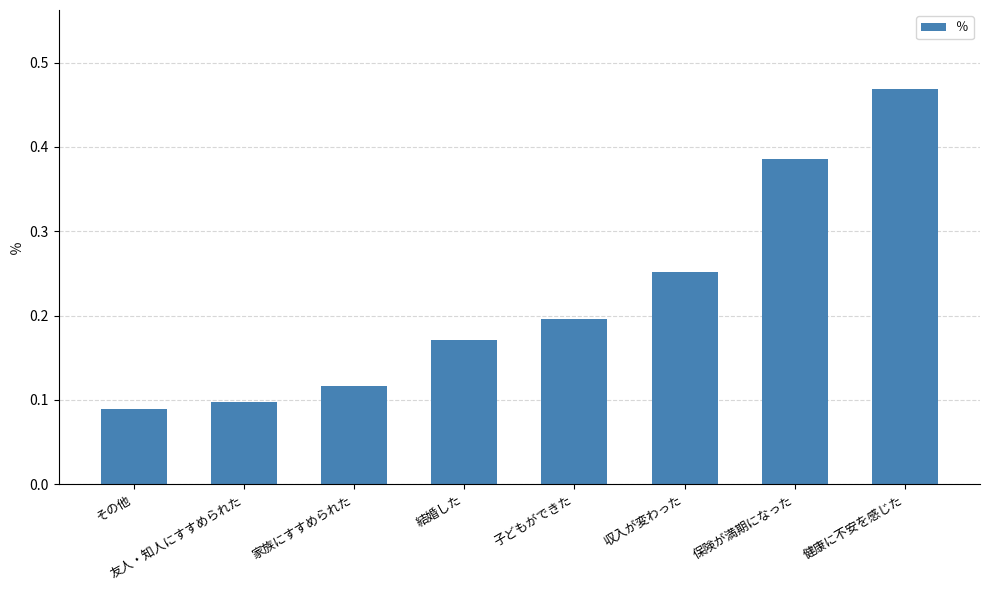

Rank the categories by value from highest to lowest.

健康に不安を感じた, 保険が満期になった, 収入が変わった, 子どもができた, 結婚した, 家族にすすめられた, 友人・知人にすすめられた, その他